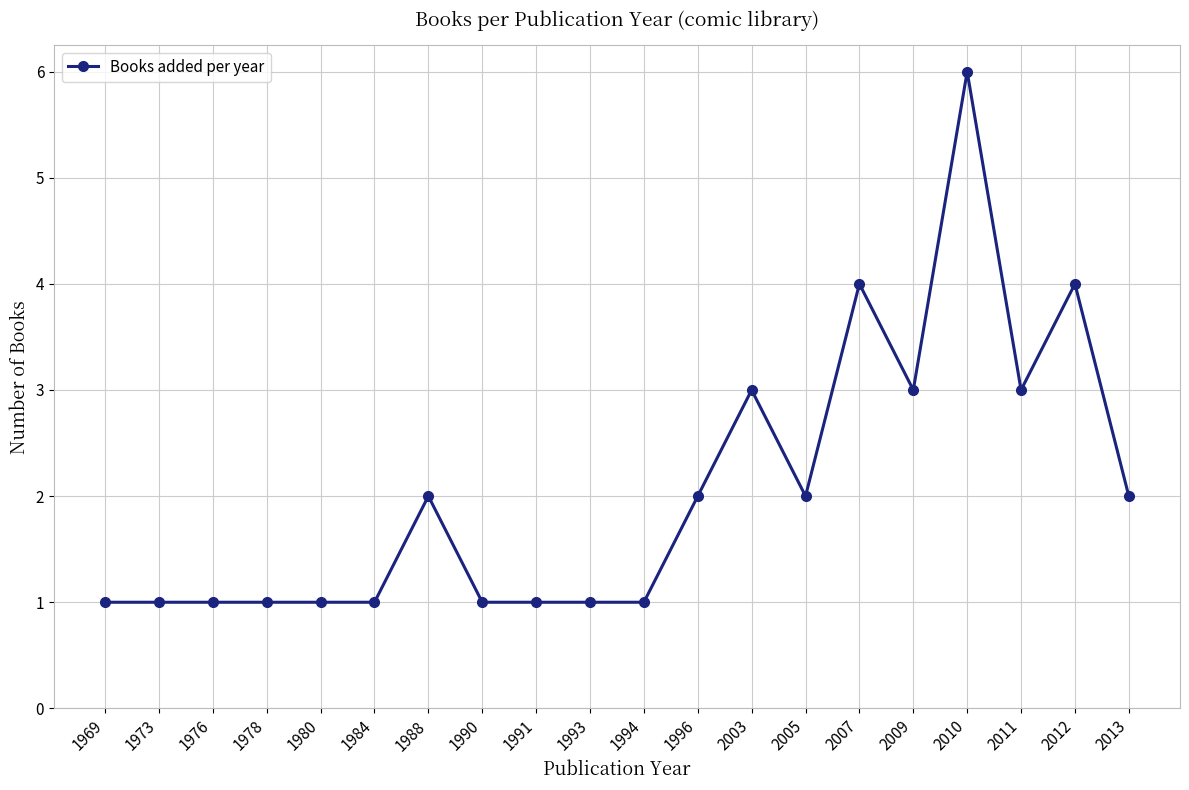

True or false: there are more than 1 points higher than both neighbors.

True